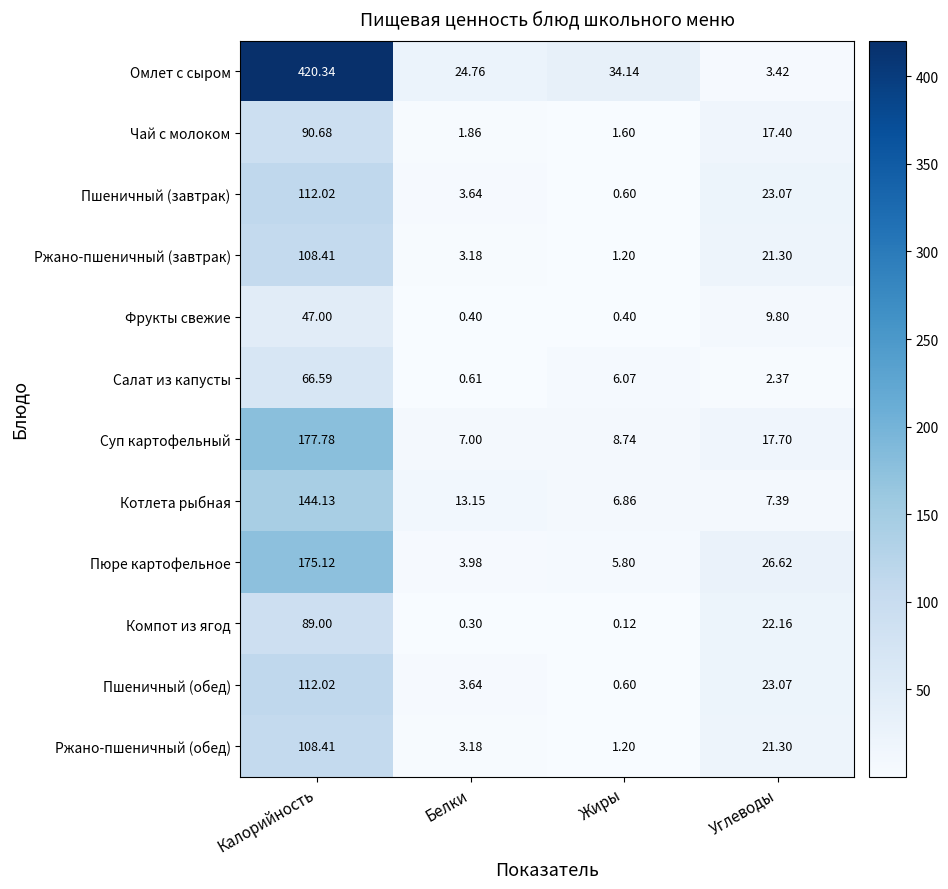

List the labels in order of Омлет с сыром value, smallest first.

Углеводы, Белки, Жиры, Калорийность